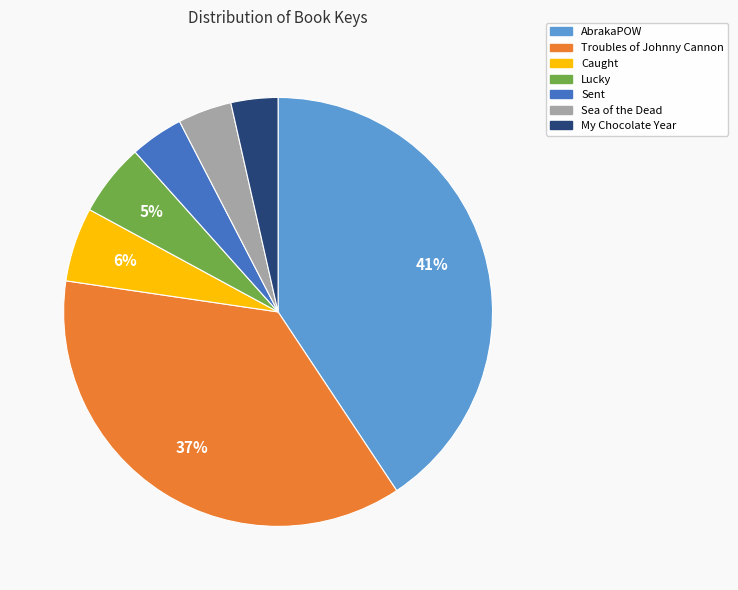

Does My Chocolate Year represent more than half of the total?

No